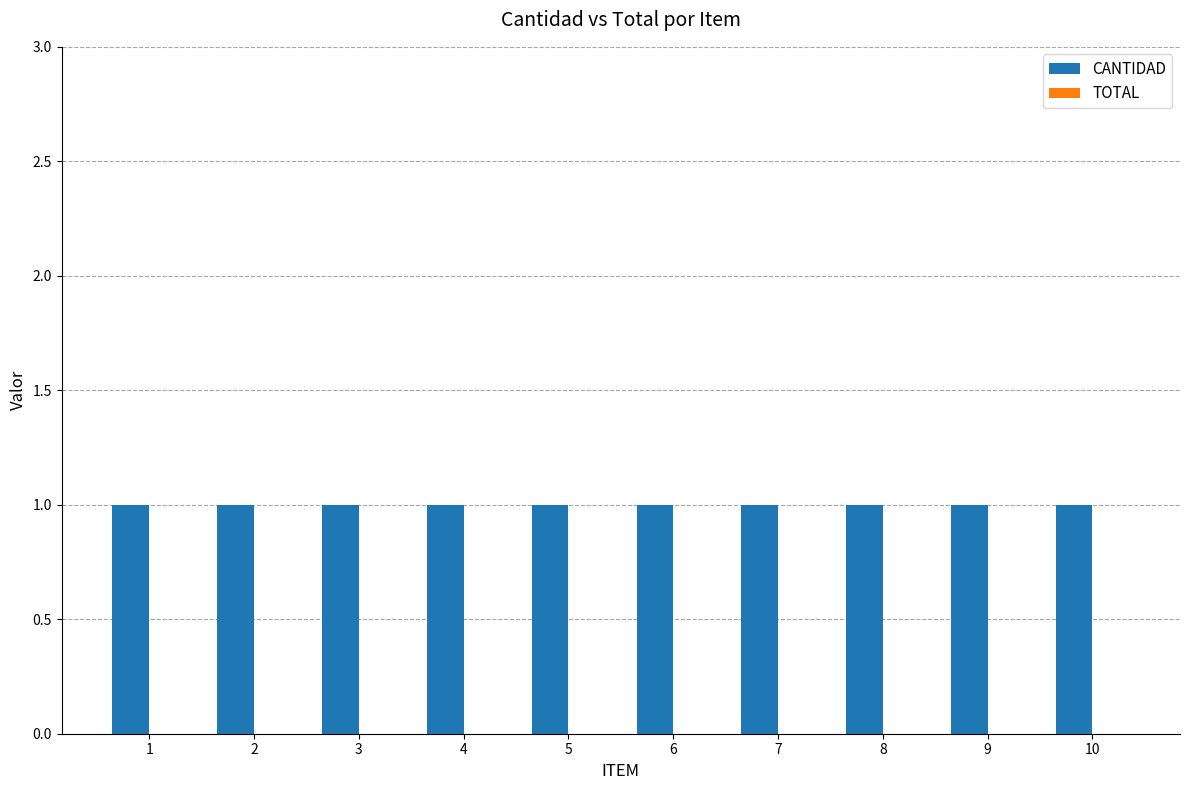

What is the spread (max minus min) of values at 10?

1